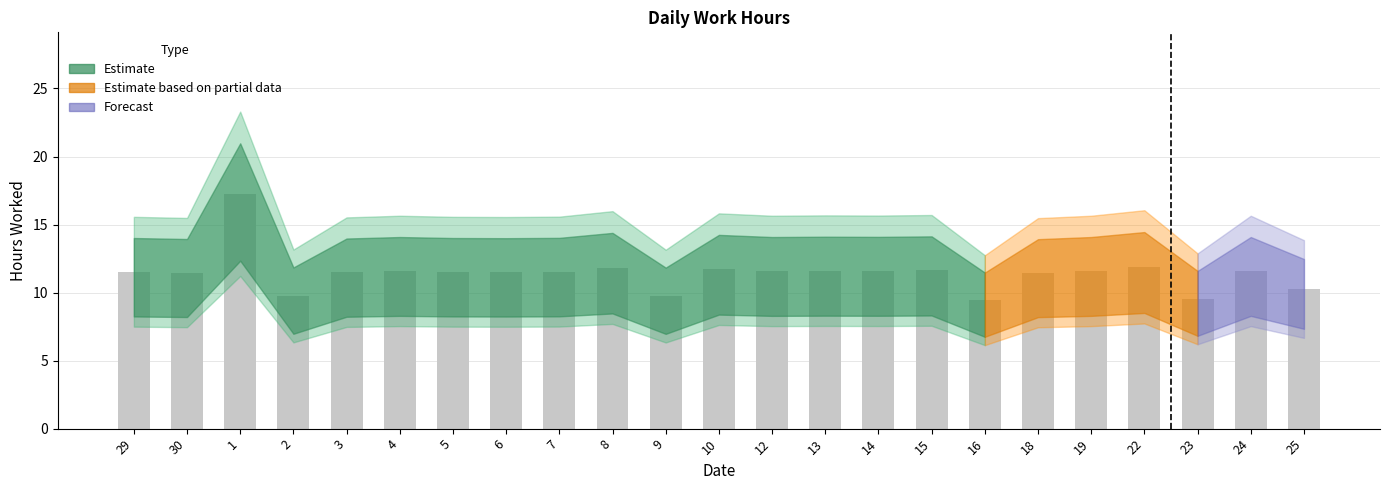

What is the value of the 15th bar from the left?

11.6